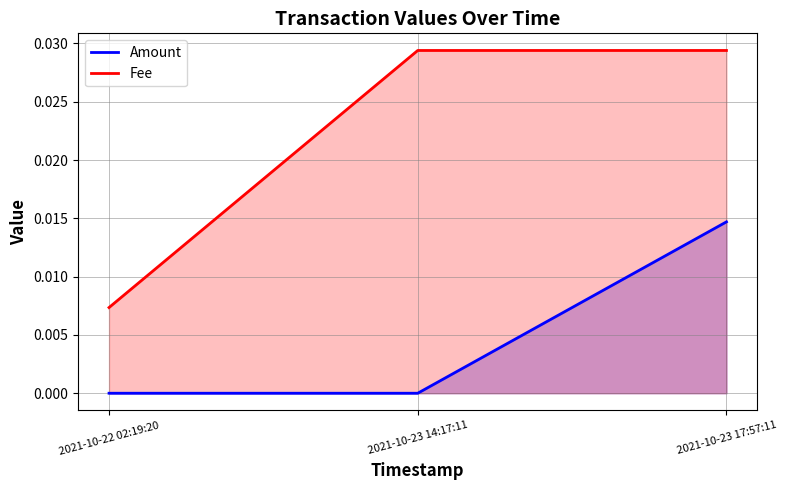

Reading left to right, list all the values displayed in this chart.

Amount: 2021-10-22 02:19:20=0.0	2021-10-23 14:17:11=0.0	2021-10-23 17:57:11=0.0
Fee: 2021-10-22 02:19:20=0.0	2021-10-23 14:17:11=0.0	2021-10-23 17:57:11=0.0